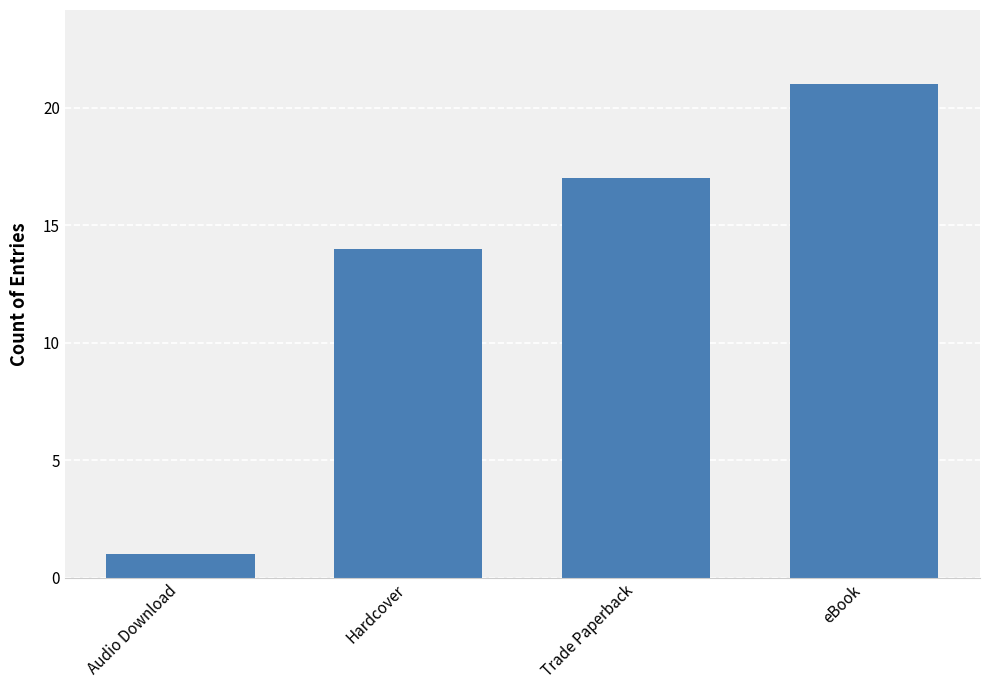

Does the chart contain stacked bars?

No